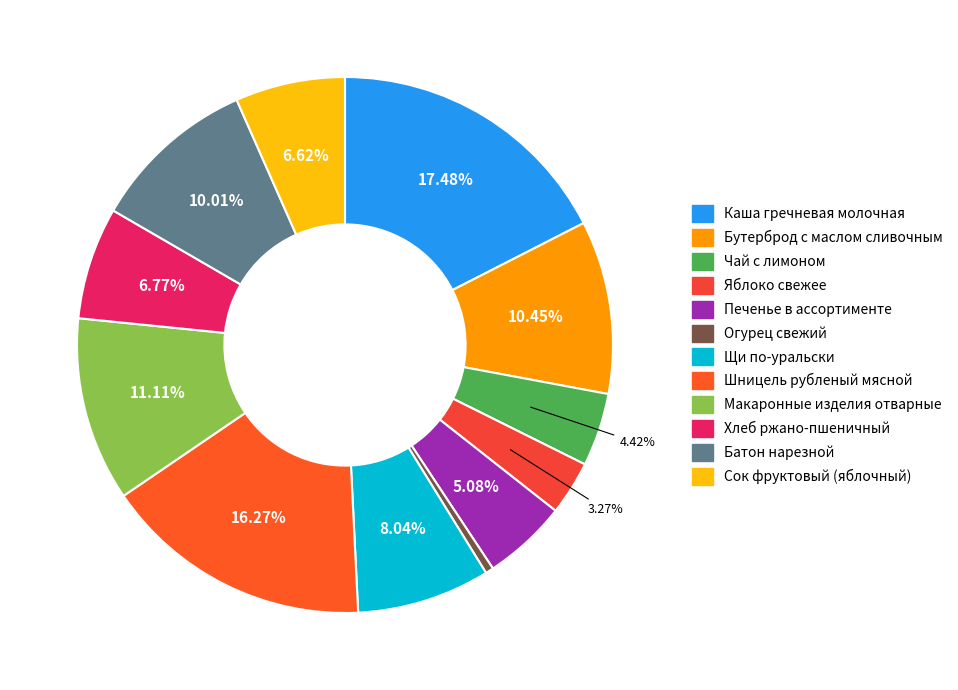

Is there any slice that represents more than half of the pie?

No